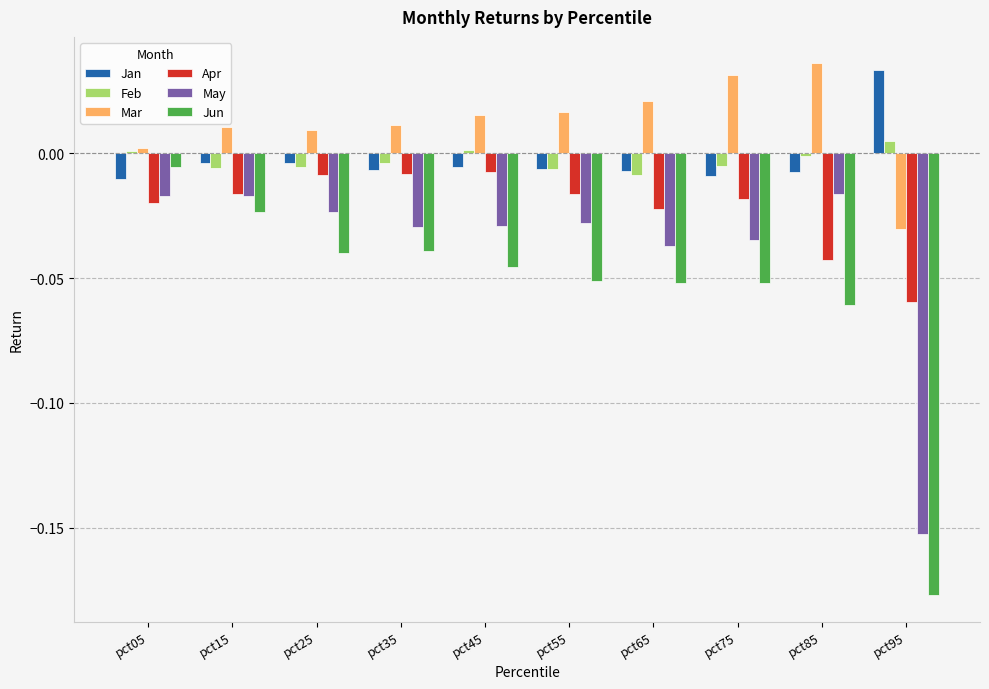

How many groups of bars are there?

10